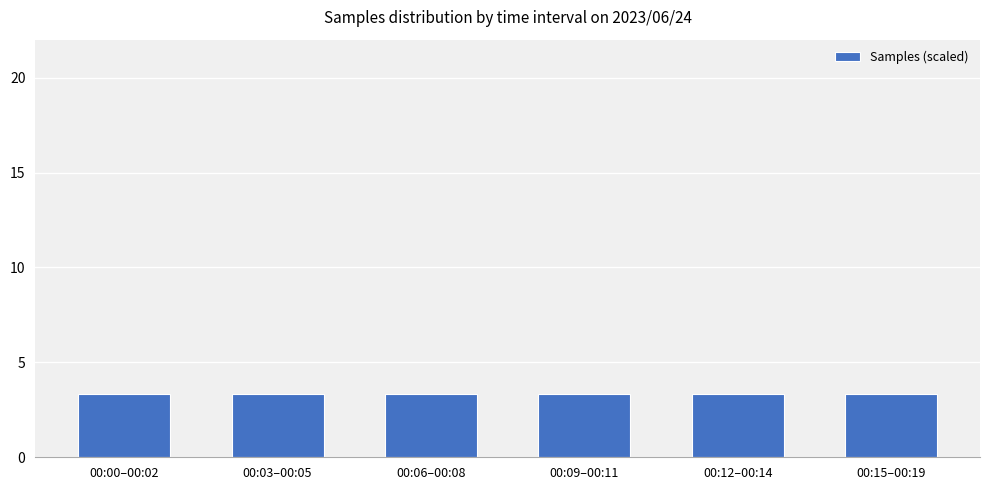

What is the ratio of the value at 00:15–00:19 to the value at 00:06–00:08?

1.0